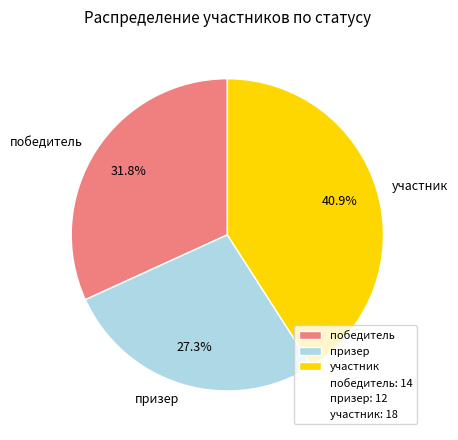

How many slices are in this pie chart?

3